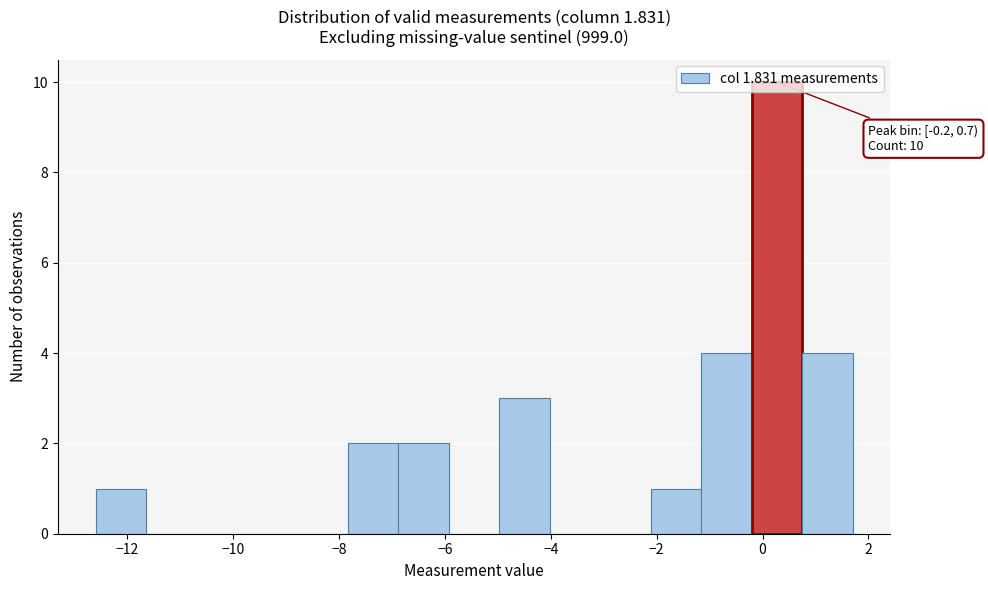

Which range on the x-axis has the tallest bar?

-0.2 to 0.8